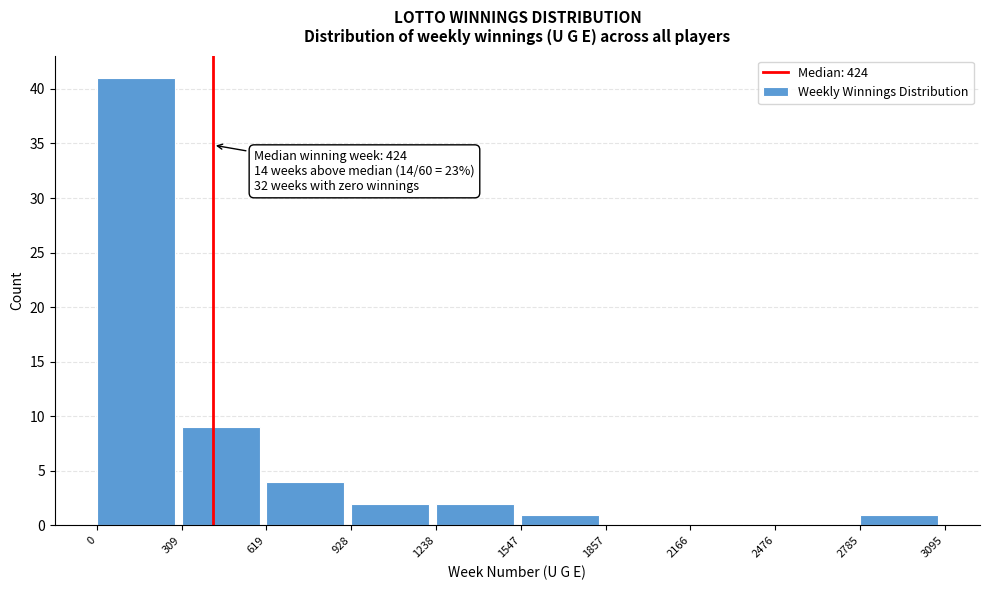

Which range on the x-axis has the tallest bar?

0 to 309